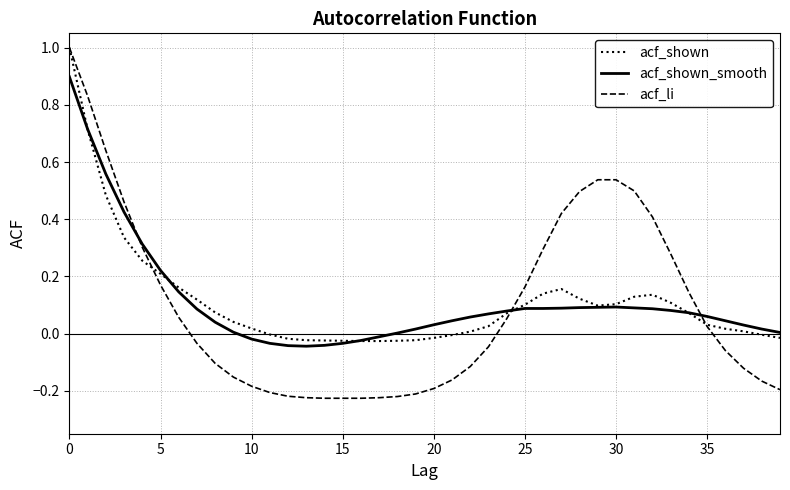

What is the greatest value displayed?

1.0